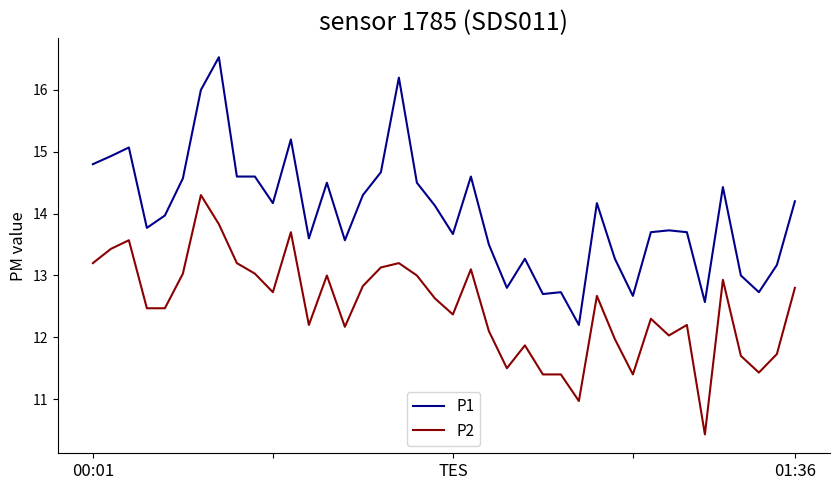

Which series has the widest spread of values?

P1